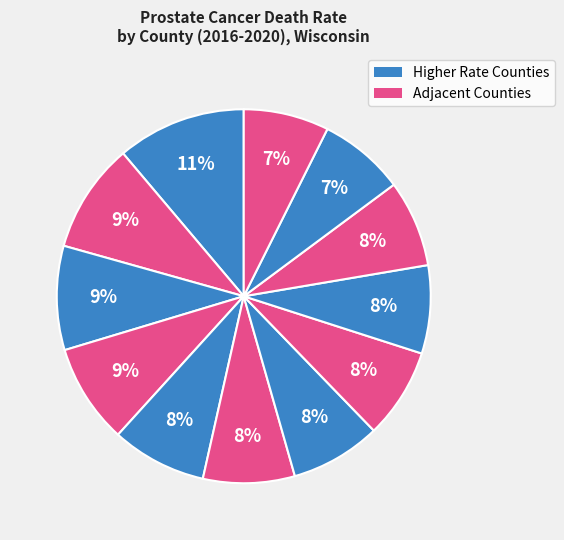

Count the number of slices in the pie.

12